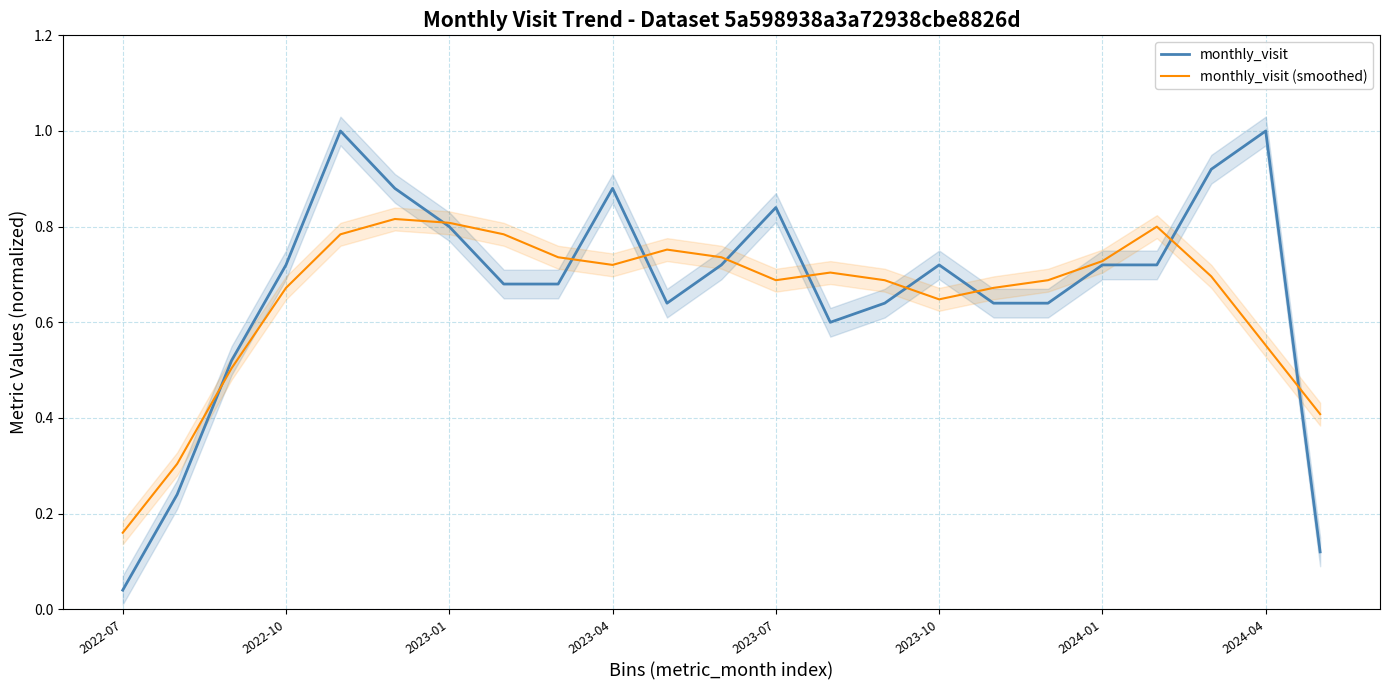

Which category has the lowest value in the monthly_visit series?

2022-07